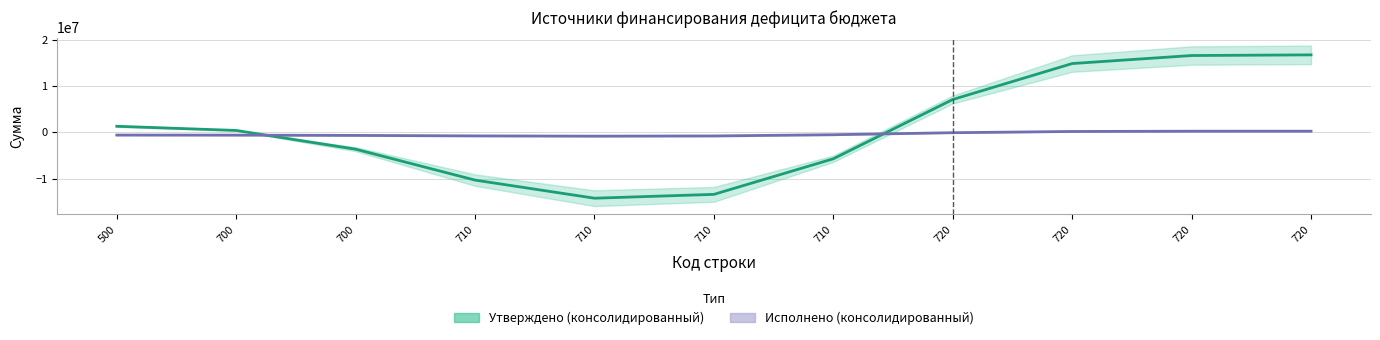

Which has a higher value, 710 or 710?

710